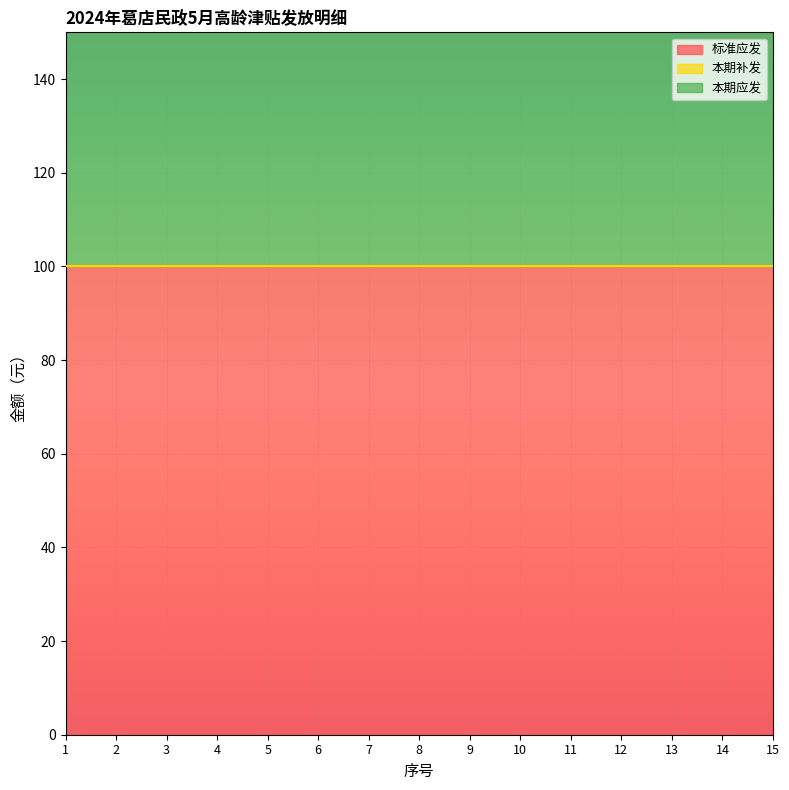

What is the spread (max minus min) of values at 1?

100